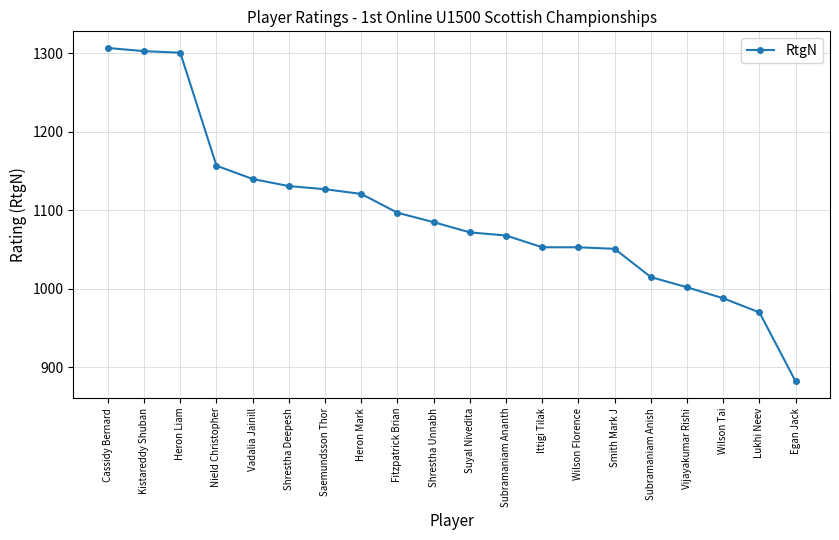

Between Fitzpatrick Brian and Subramaniam Anish, which is larger?

Fitzpatrick Brian